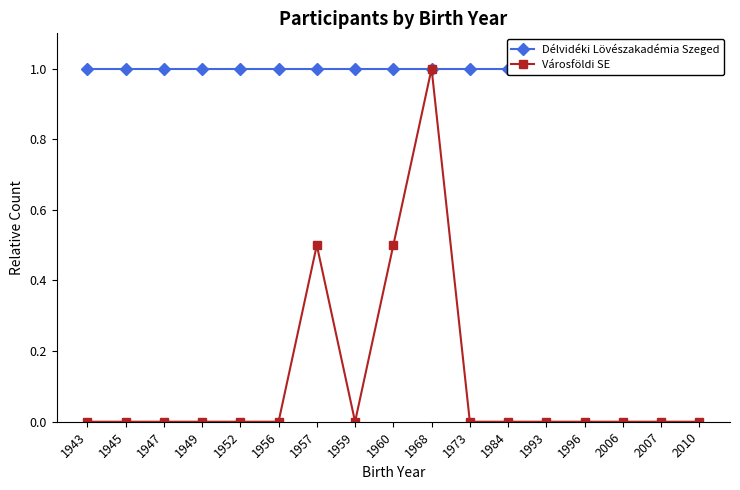

At which category is the sum across all series the highest?

1968